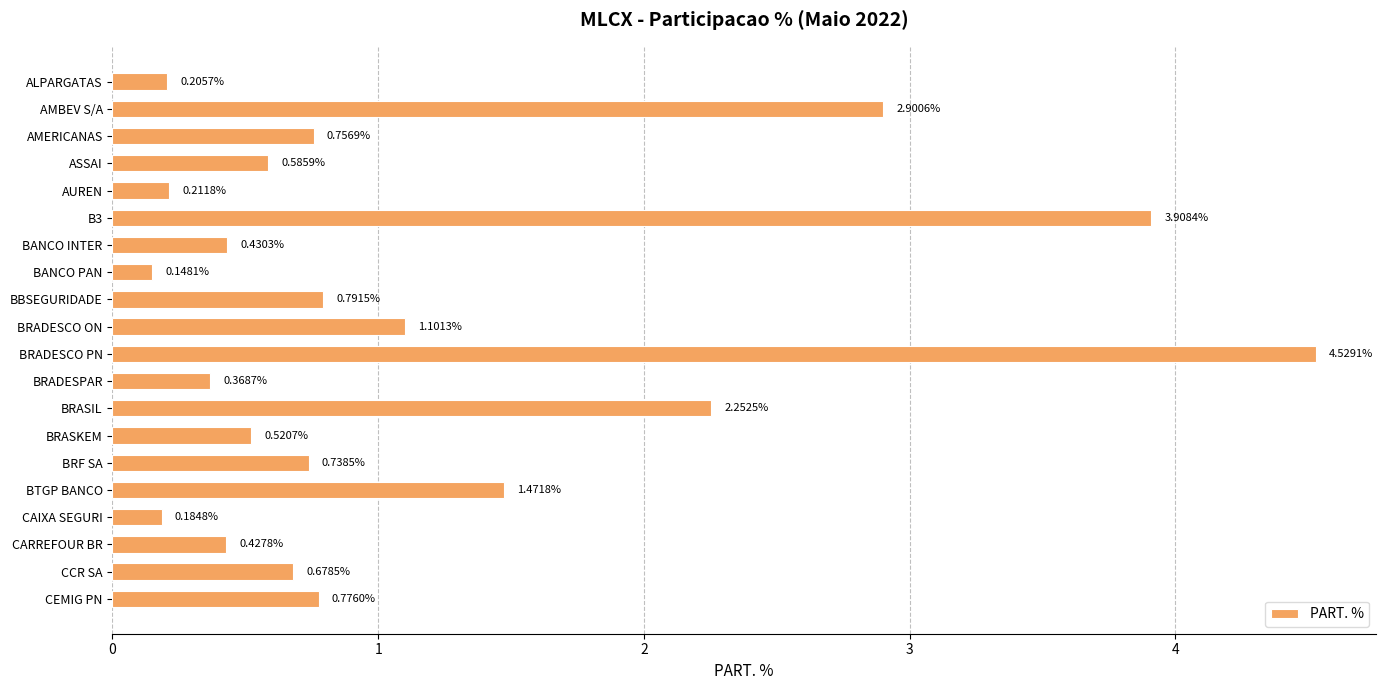

Which has a higher value, CARREFOUR BR or BANCO INTER?

BANCO INTER